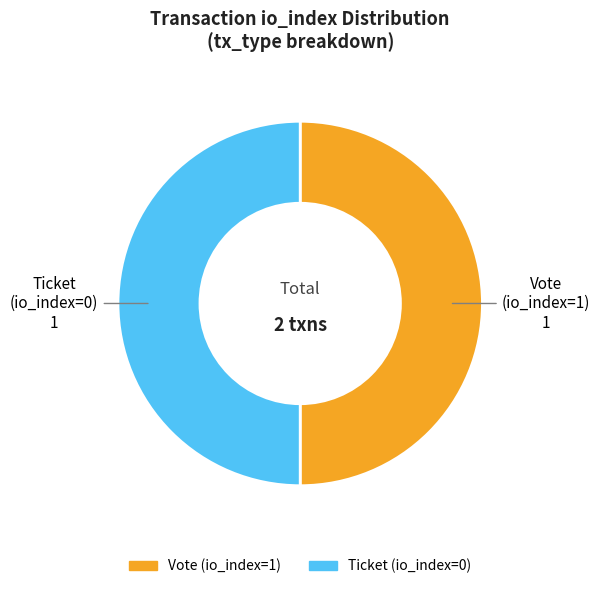

The Ticket (io_index=0) slice represents 35% of the pie. True or false?

False